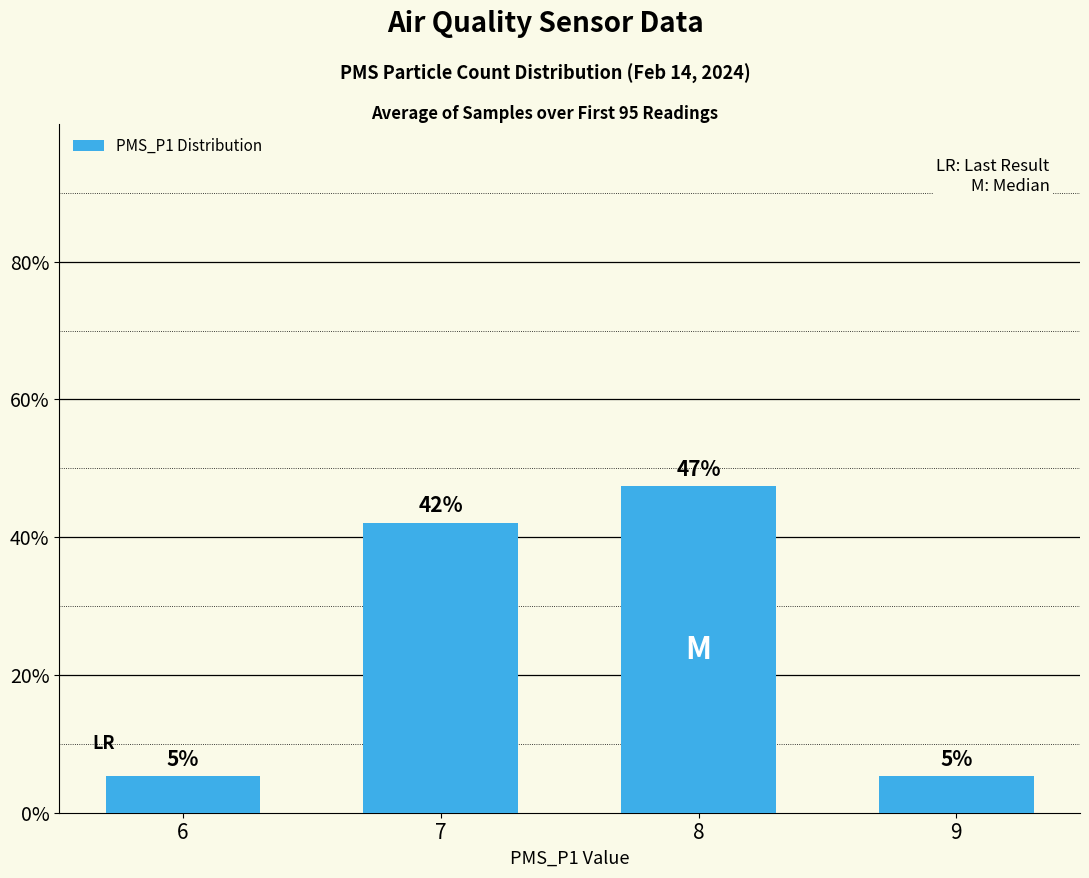

Does the chart contain any negative values?

No